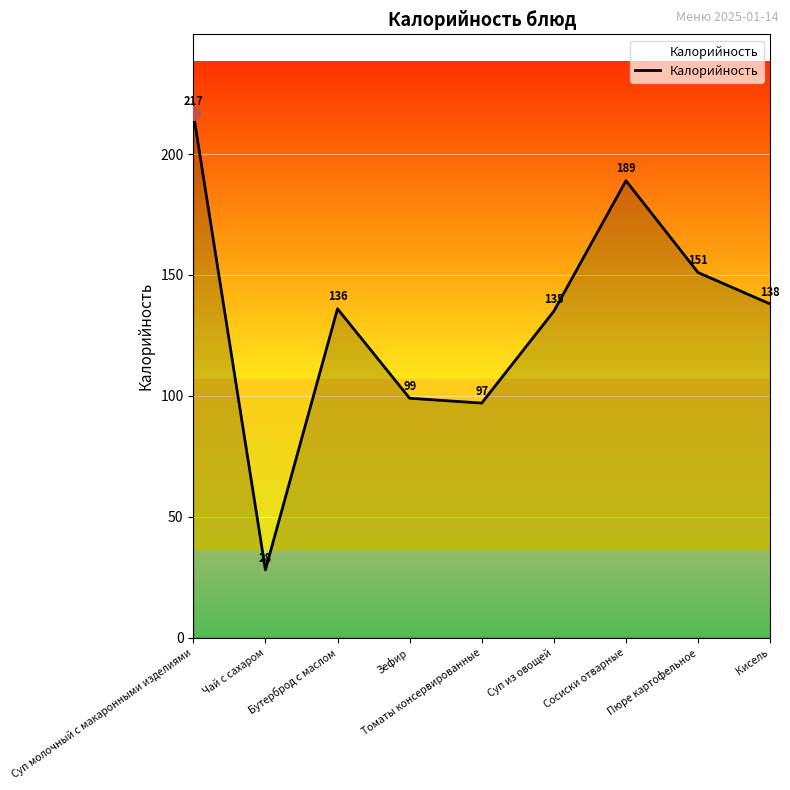

Between Сосиски отварные and Пюре картофельное, which is larger?

Сосиски отварные